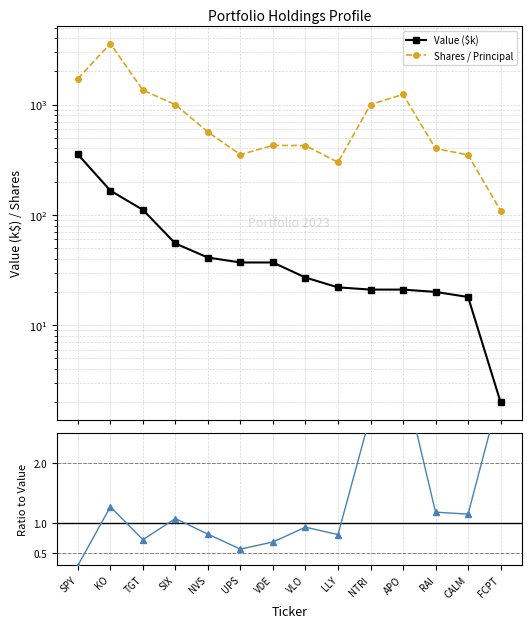

Reading right to left, transcribe all the data shown in this chart.

Value ($k): 2.0	18.0	20.0	21.0	21.0	22.0	27.0	37.0	37.0	41.0	55.0	111.0	166.0	354.0
Shares / Principal: 109.0	350.0	400.0	1239.0	1000.0	300.0	425.0	427.0	352.0	564.0	1000.0	1353.0	3575.0	1721.0
Shares / Value ratio: 3.2	1.1	1.2	3.5	2.8	0.8	0.9	0.7	0.6	0.8	1.1	0.7	1.3	0.3